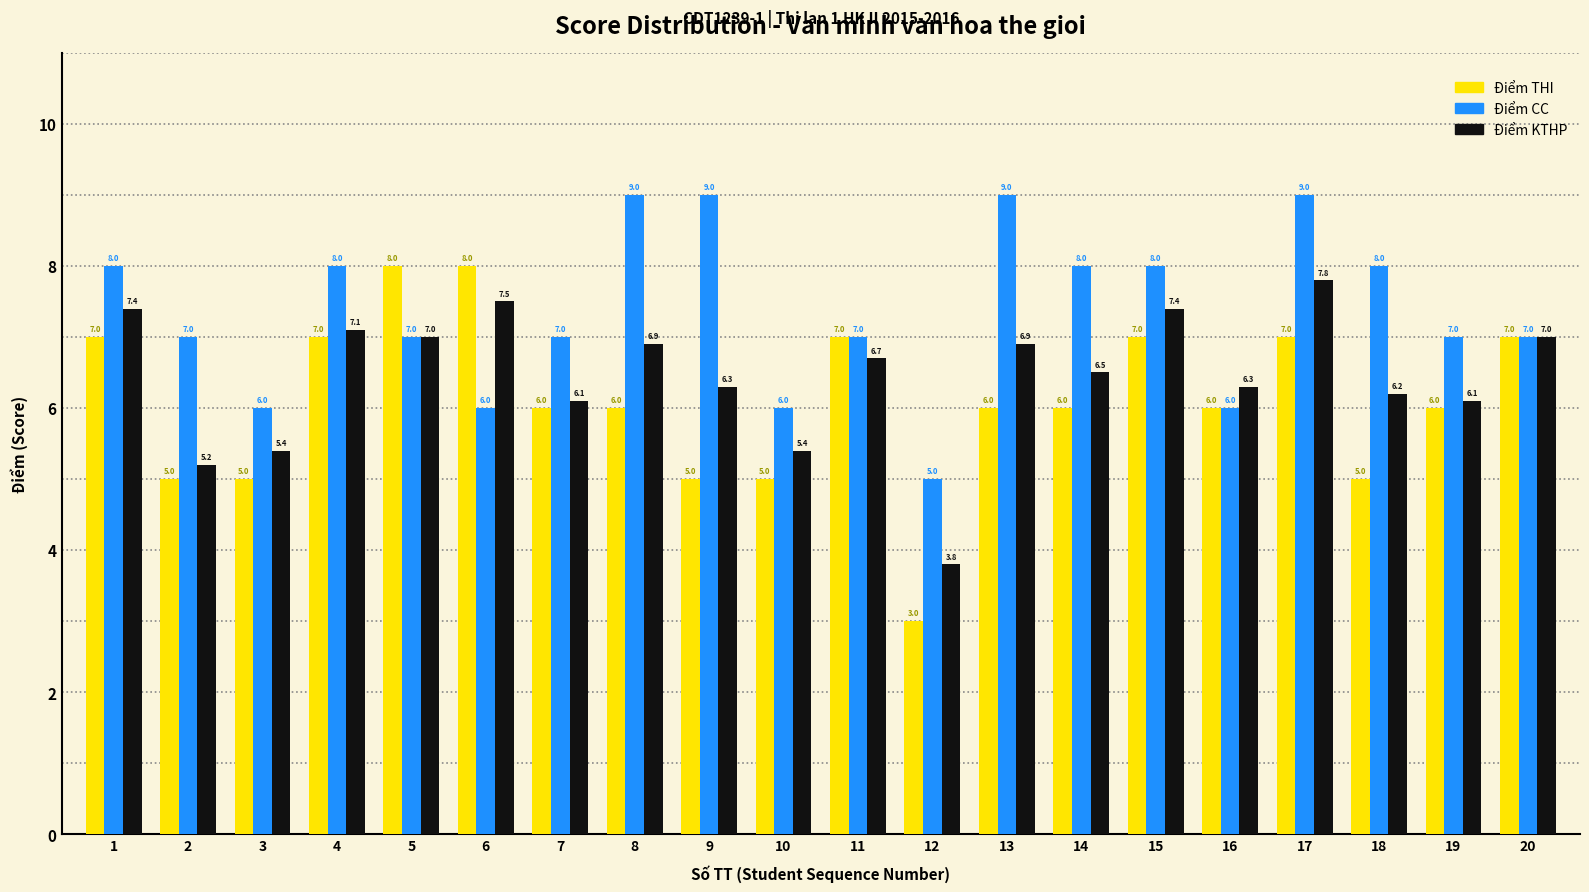

Which category has the lowest value in the Điểm CC series?

12